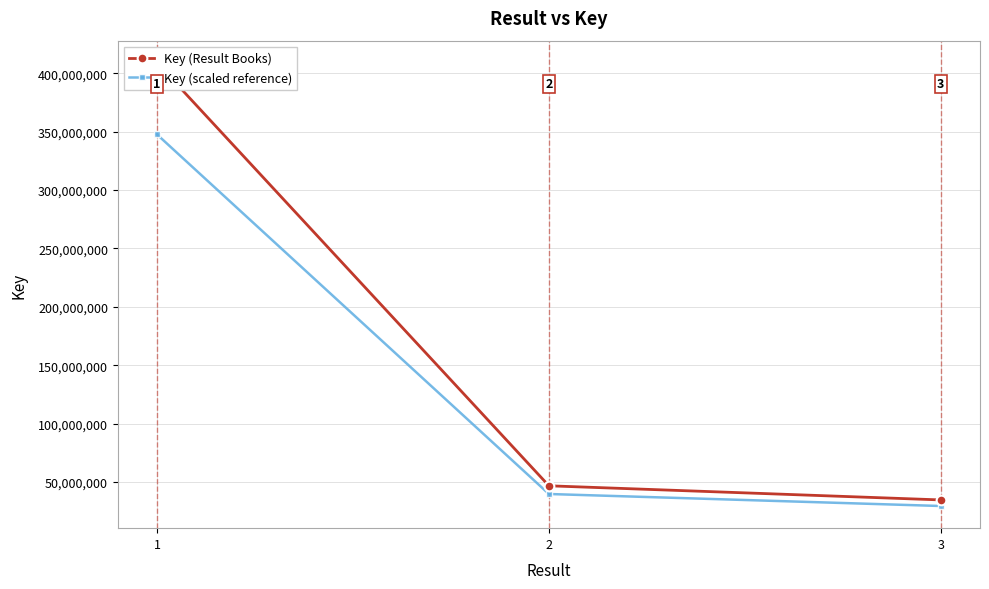

Which series has the largest total across all categories?

Key (Result Books)